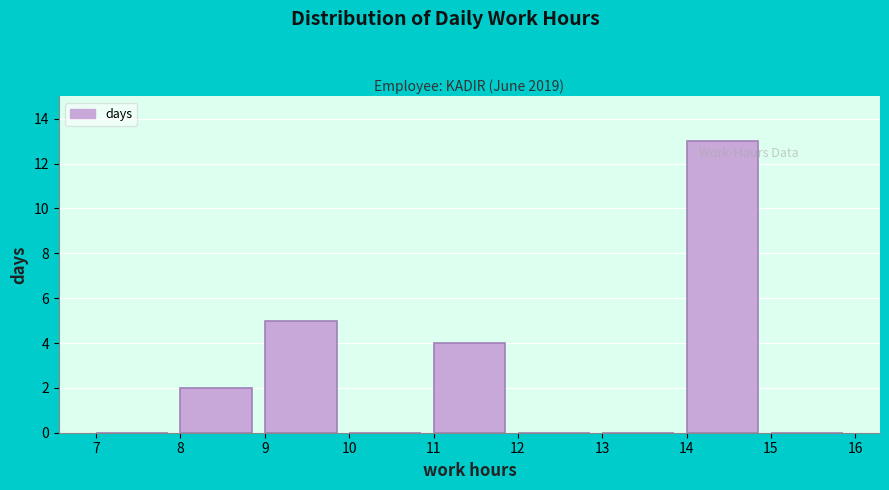

How tall is the bar that spans 14 to 15 on the x-axis? The values are not printed on the chart, so give them approximately, as read against the axis.

13